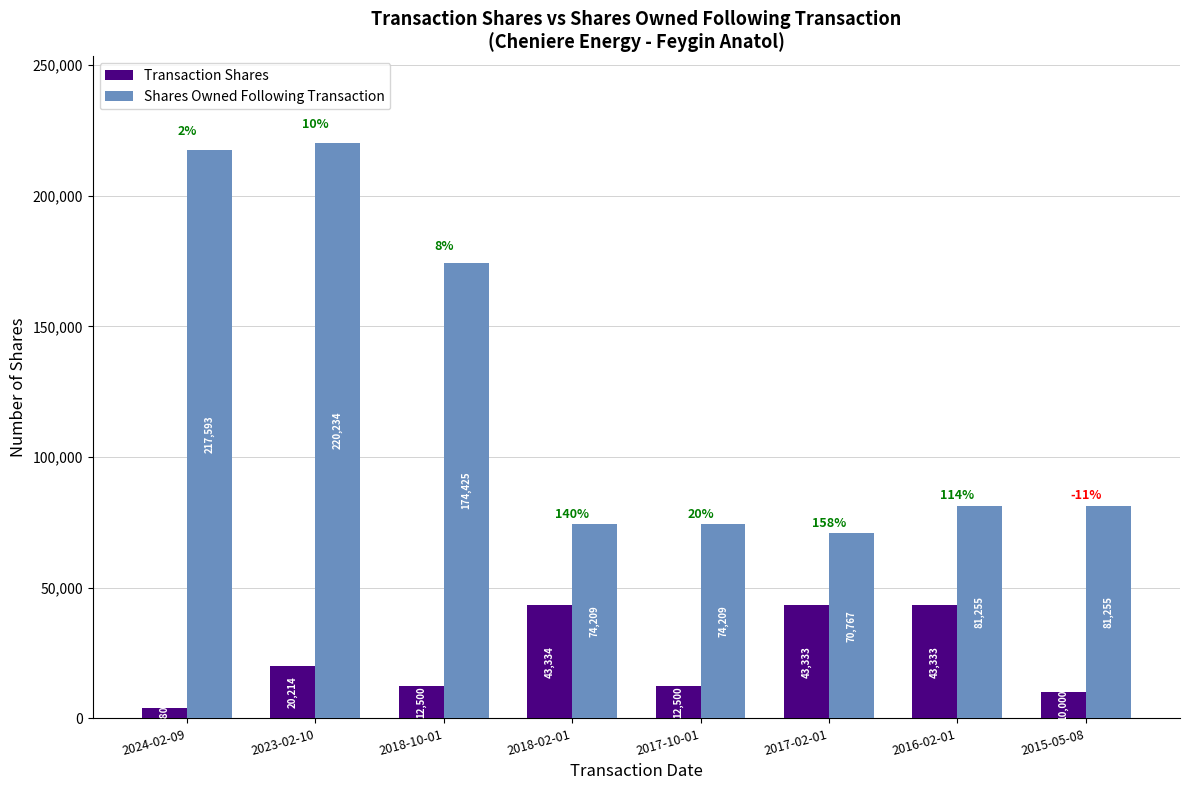

How many distinct data groups are displayed?

2